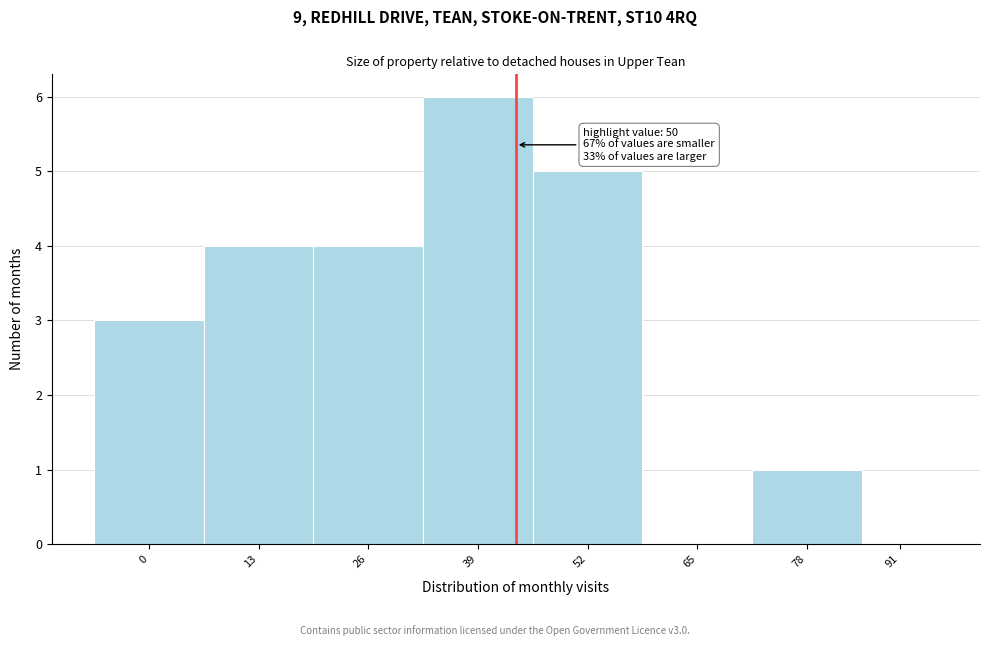

Reading right to left, transcribe all the data shown in this chart.

91=0	78=1	65=0	52=5	39=6	26=4	13=4	0=3